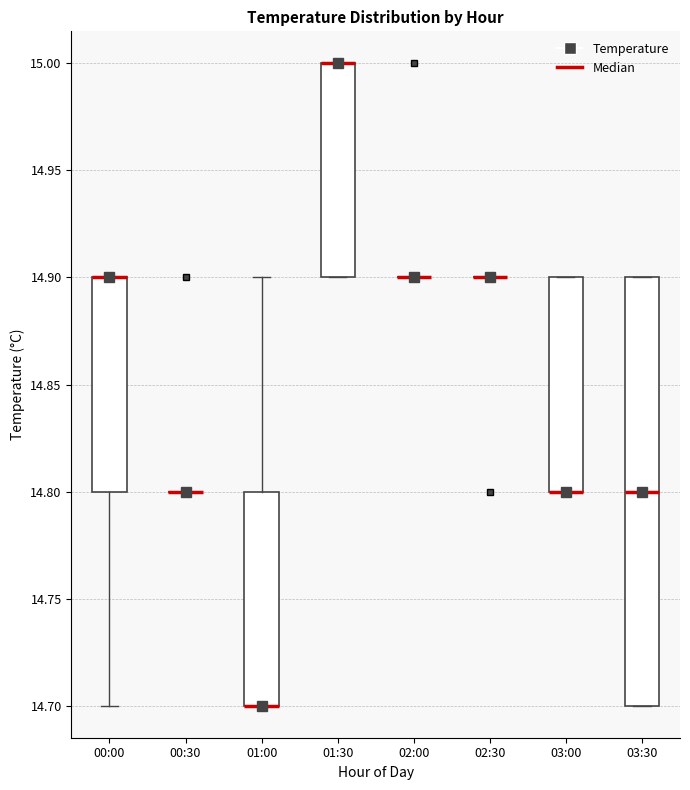

Reading left to right, read every box against the y-axis: the position of its median line, the range the box covers, and the ends of its whiskers. The values are not printed on the chart, so give them approximately, as read against the axis.

00:00: median 14.9 (drawn on the box's upper edge), box 14.8 to 14.9, whiskers 14.7 to 14.9
00:30: box collapsed to a line at 14.8, whiskers 14.8 to 14.8
01:00: median 14.7 (drawn on the box's lower edge), box 14.7 to 14.8, whiskers 14.7 to 14.9
01:30: median 15.0 (drawn on the box's upper edge), box 14.9 to 15.0, whiskers 14.9 to 15.0
02:00: box collapsed to a line at 14.9, whiskers 14.9 to 14.9
02:30: box collapsed to a line at 14.9, whiskers 14.9 to 14.9
03:00: median 14.8 (drawn on the box's lower edge), box 14.8 to 14.9, whiskers 14.8 to 14.9
03:30: median 14.8, box 14.7 to 14.9, whiskers 14.7 to 14.9